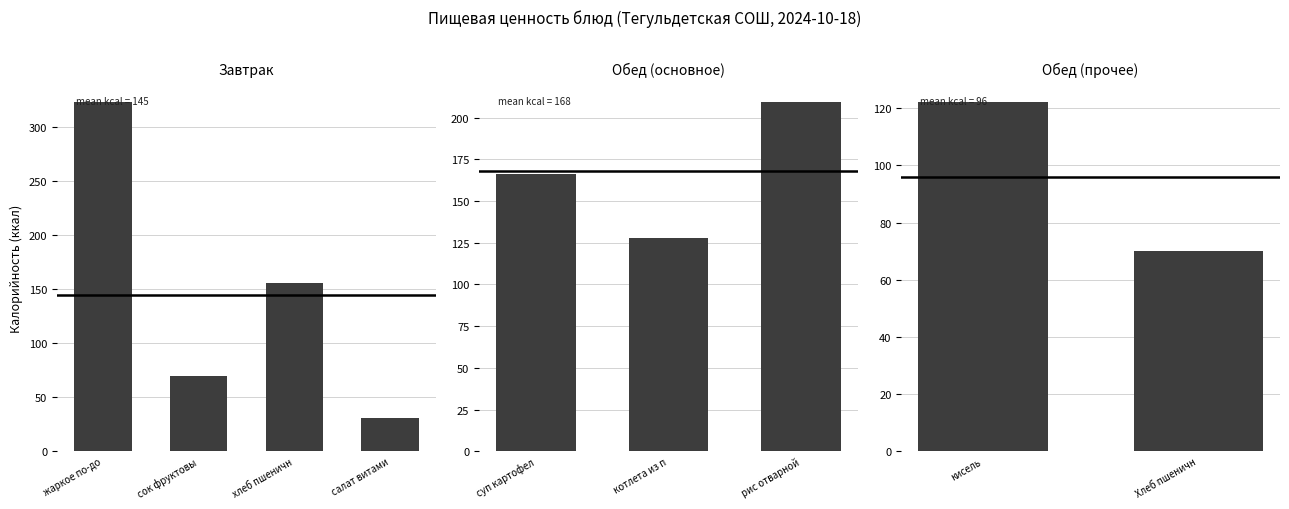

Between Хлеб пшеничн and кисель, which is larger?

кисель